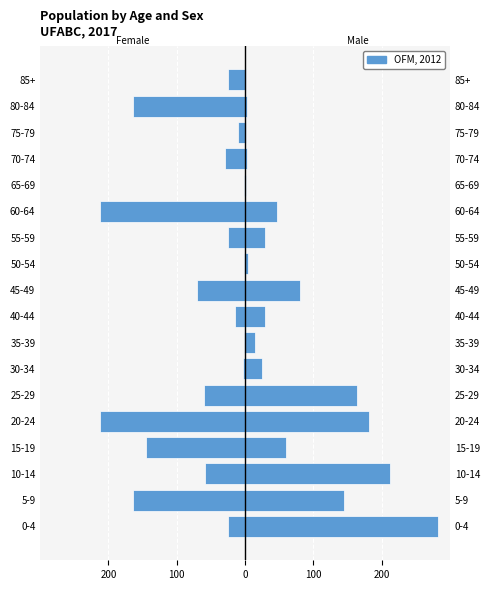

Does the chart contain any negative values?

Yes